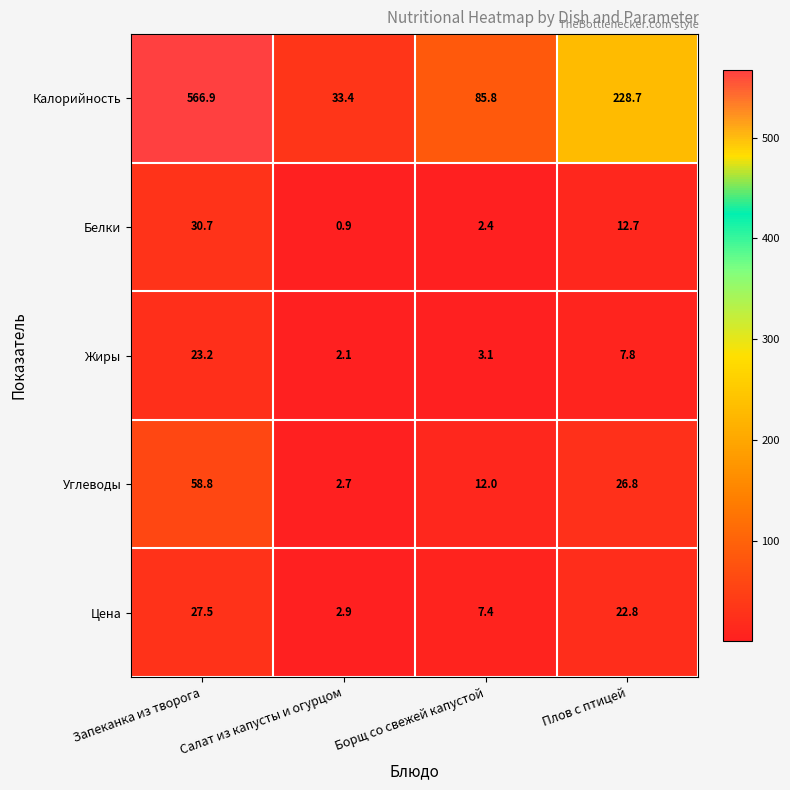

The value of Углеводы at Борщ со свежей капустой is 12.0. True or false?

True